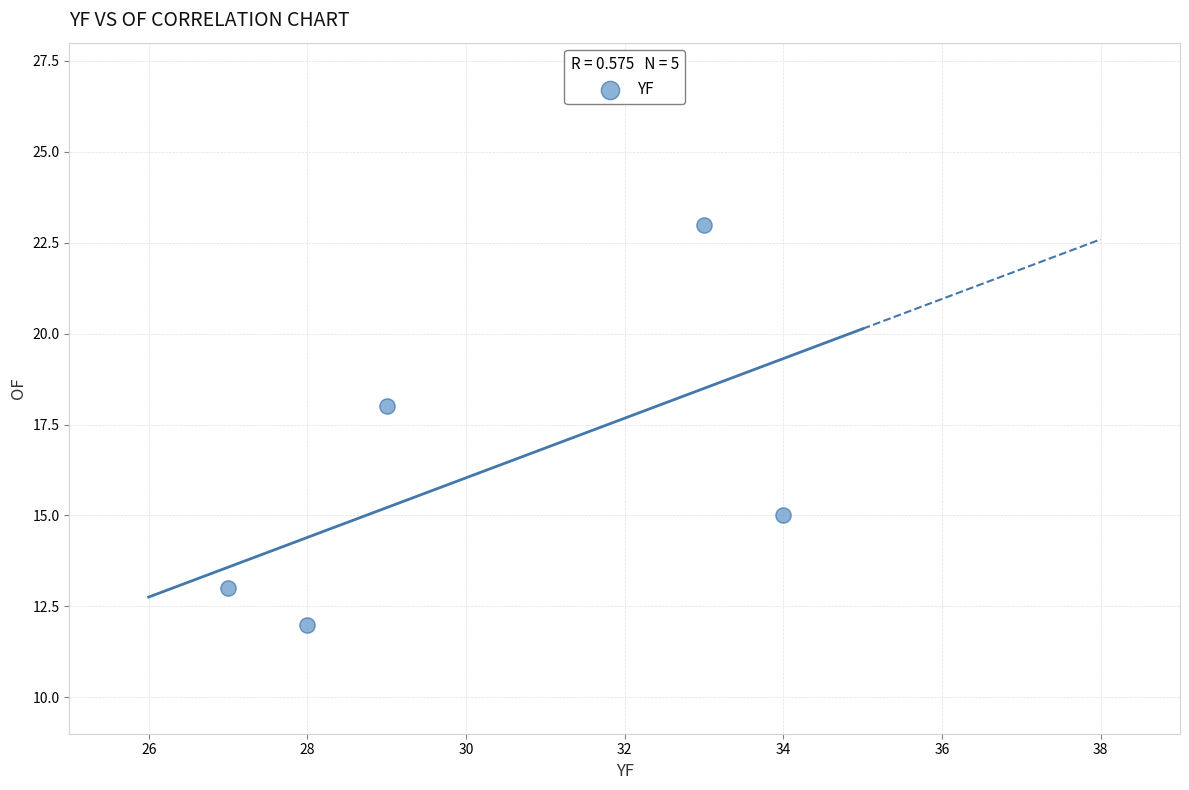

What is the average X value?

30